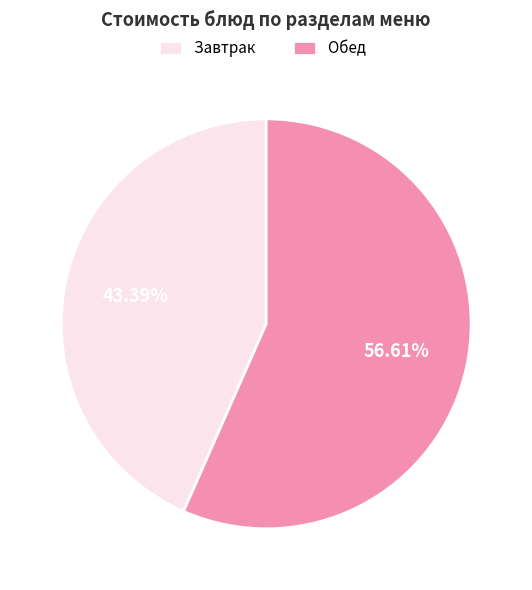

Rank the categories by value from highest to lowest.

Обед, Завтрак